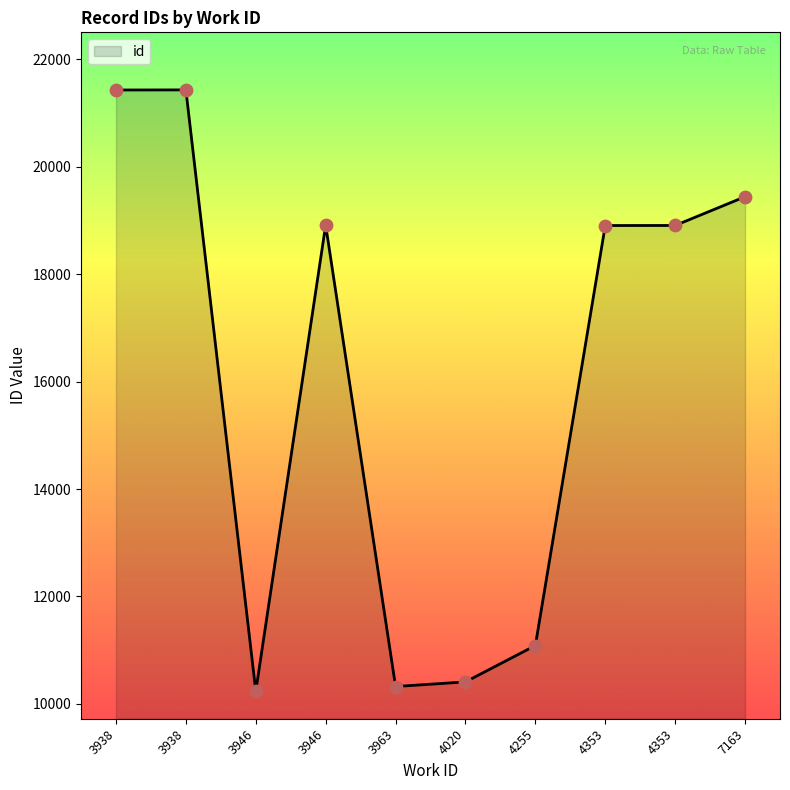

What is the change in value from 3963 to 4020?

+86